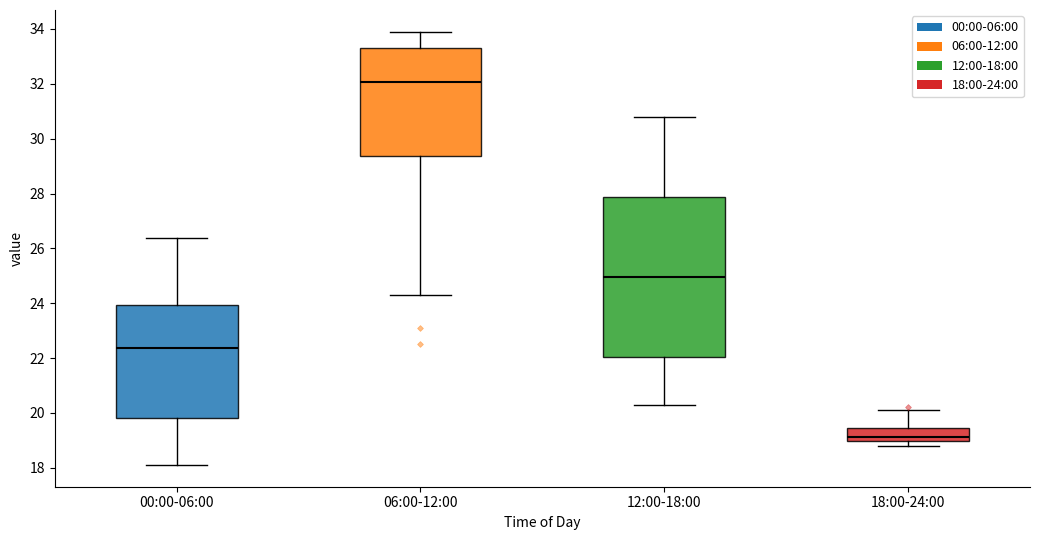

Where is the upper edge of the box for 12:00-18:00 on the y-axis? The values are not printed on the chart, so give them approximately, as read against the axis.

27.8